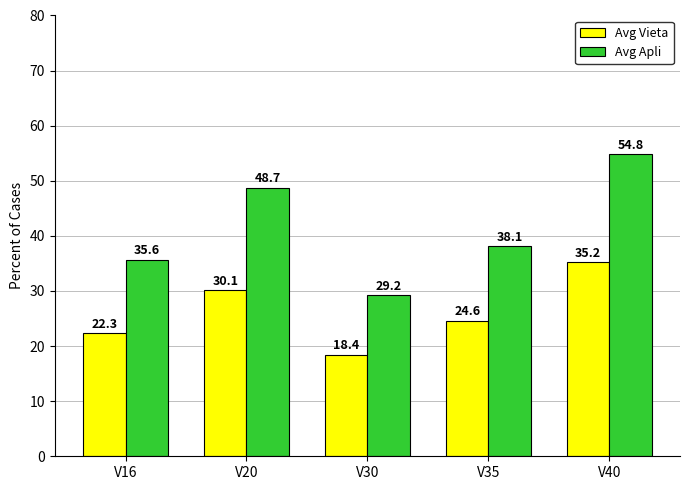

What is the difference between the second highest and second lowest values in the Avg Vieta series?

7.8